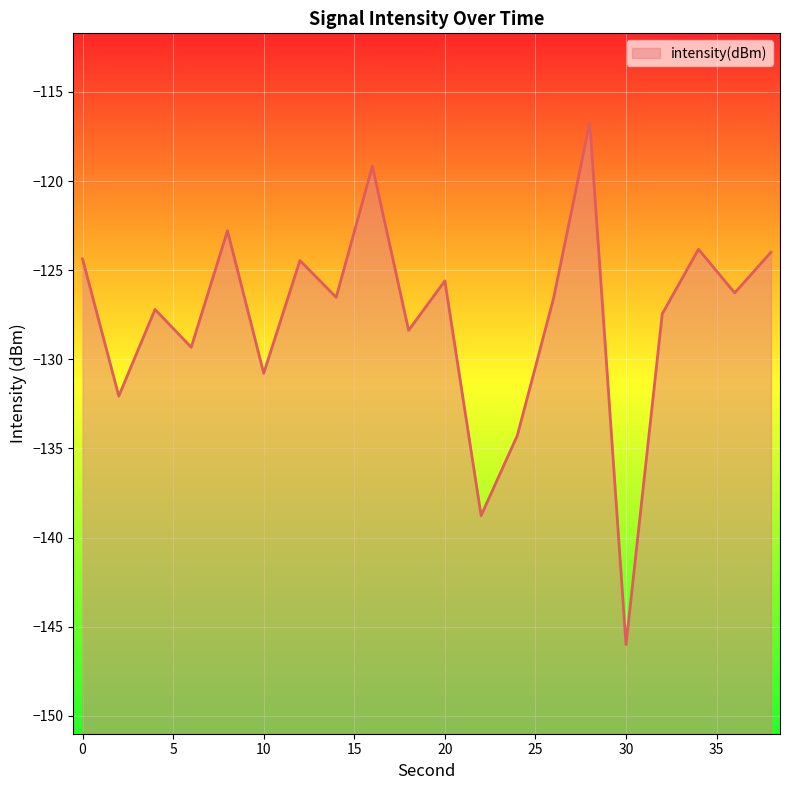

True or false: the data has more than 0 interior local peaks.

True